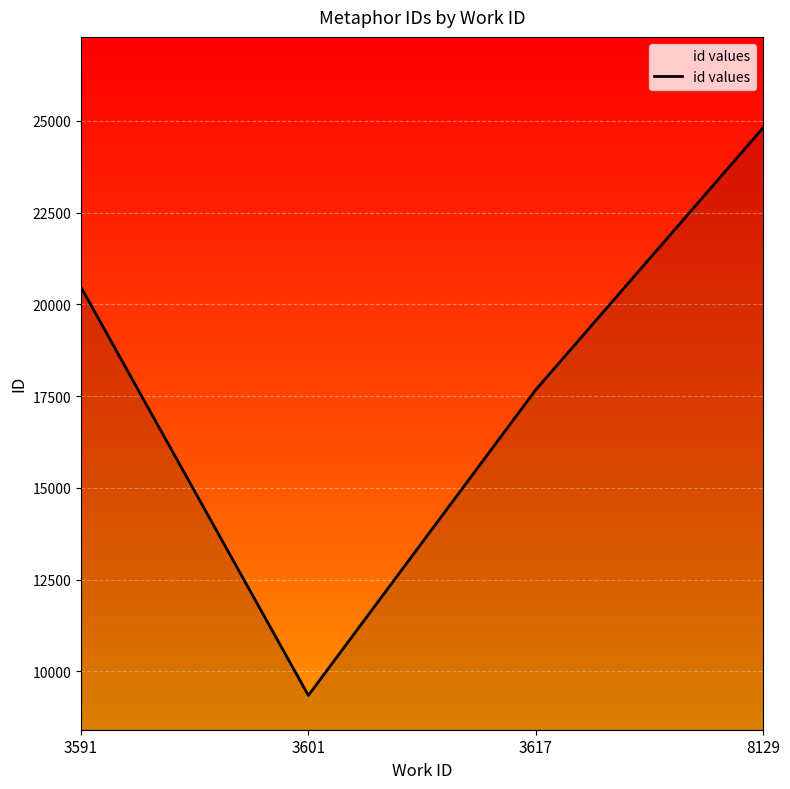

What value does the data have at 8129?

24806.0